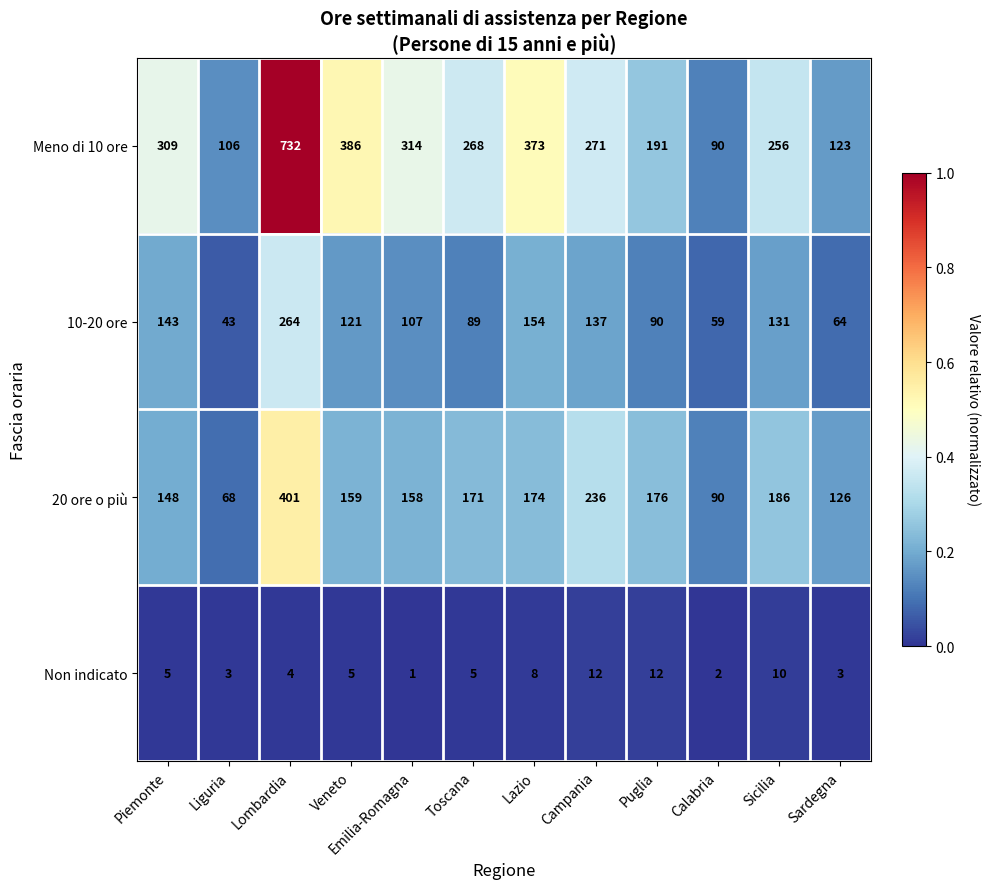

Where is 10-20 ore nearest to the value 153?

Lazio